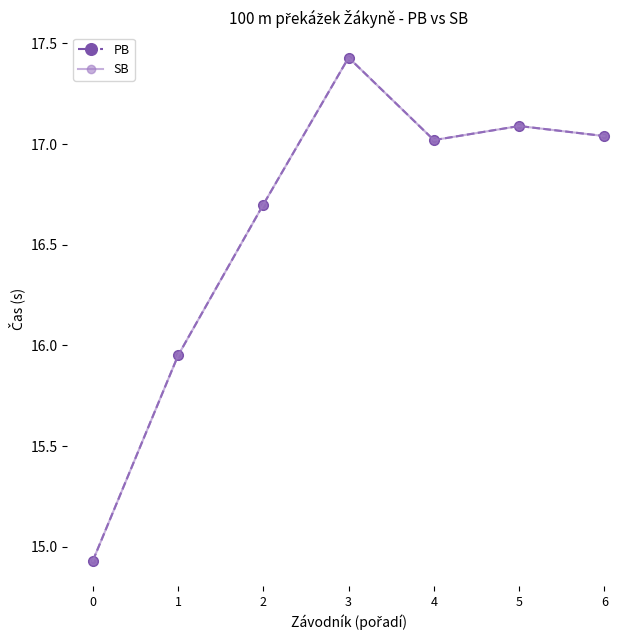

Reading left to right, transcribe all the data shown in this chart.

PB: 0=14.9	1=15.9	2=16.7	3=17.4	4=17.0	5=17.1	6=17.0
SB: 0=14.9	1=15.9	2=16.7	3=17.4	4=17.0	5=17.1	6=17.0